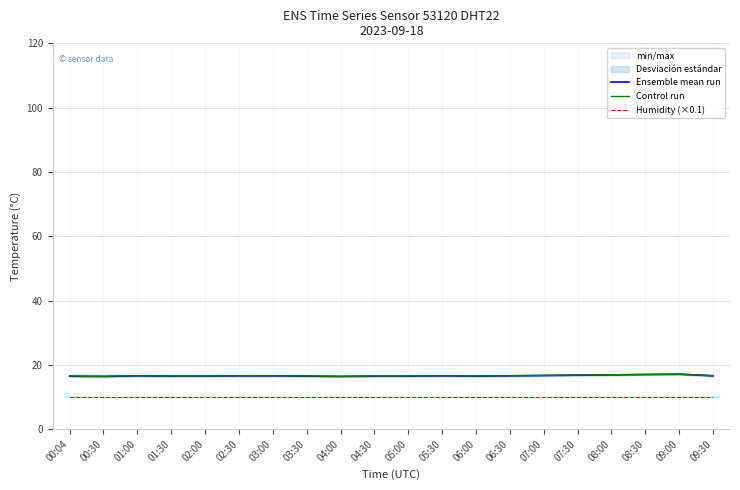

Reading right to left, transcribe all the data shown in this chart.

Ensemble mean run: 09:30=16.6	09:00=17.1	08:30=17.0	08:00=16.9	07:30=16.8	07:00=16.7	06:30=16.6	06:00=16.5	05:30=16.6	05:00=16.5	04:30=16.5	04:00=16.4	03:30=16.5	03:00=16.6	02:30=16.6	02:00=16.5	01:30=16.5	01:00=16.6	00:30=16.4	00:04=16.5
Control run: 09:30=16.7	09:00=17.2	08:30=17.1	08:00=16.9	07:30=16.9	07:00=16.8	06:30=16.7	06:00=16.6	05:30=16.7	05:00=16.6	04:30=16.6	04:00=16.4	03:30=16.6	03:00=16.7	02:30=16.7	02:00=16.6	01:30=16.6	01:00=16.7	00:30=16.4	00:04=16.6
Humidity (×0.1): 09:30=10.0	09:00=10.0	08:30=10.0	08:00=10.0	07:30=10.0	07:00=10.0	06:30=10.0	06:00=10.0	05:30=10.0	05:00=10.0	04:30=10.0	04:00=10.0	03:30=10.0	03:00=10.0	02:30=10.0	02:00=10.0	01:30=10.0	01:00=10.0	00:30=10.0	00:04=10.0